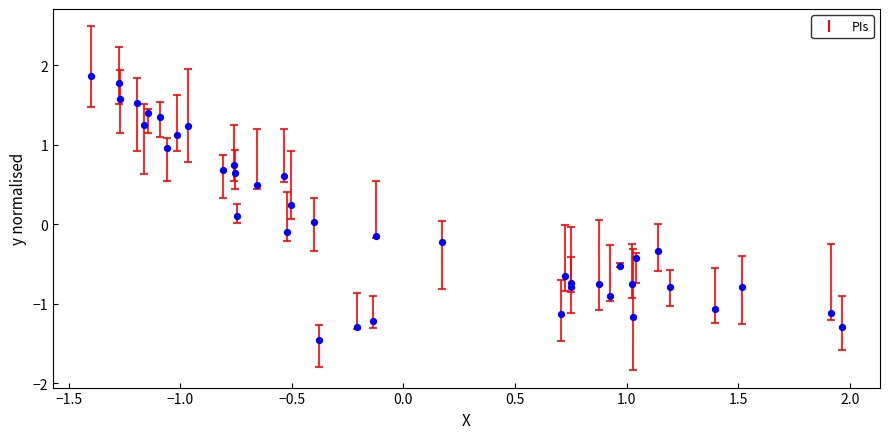

What is the range of Y values (max minus min)?

3.3